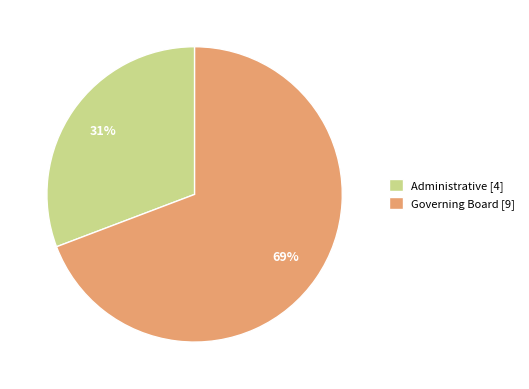

Which slice is the largest?

Governing Board